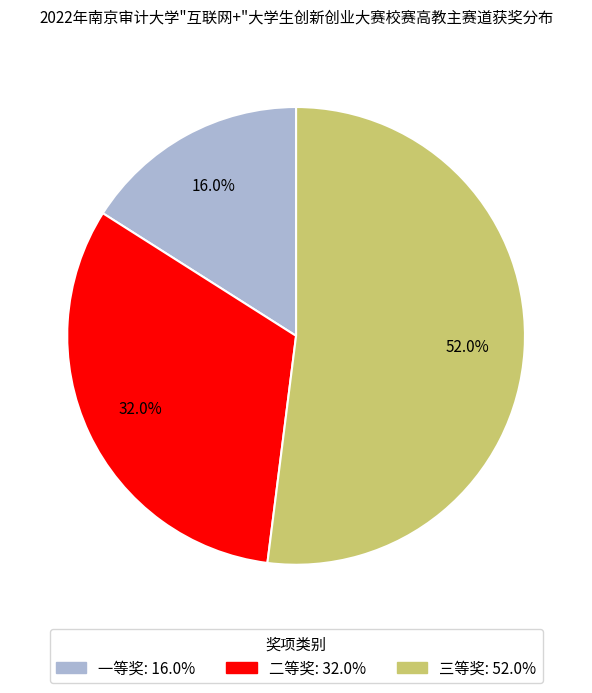

Between 二等奖 and 一等奖, which is larger?

二等奖